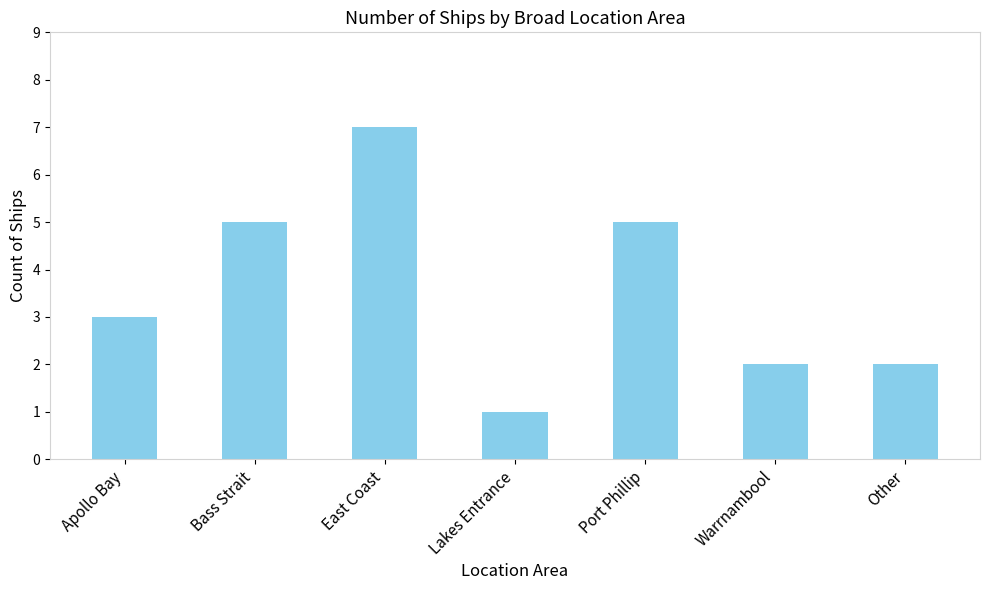

Which has a higher value, Lakes Entrance or Warrnambool?

Warrnambool